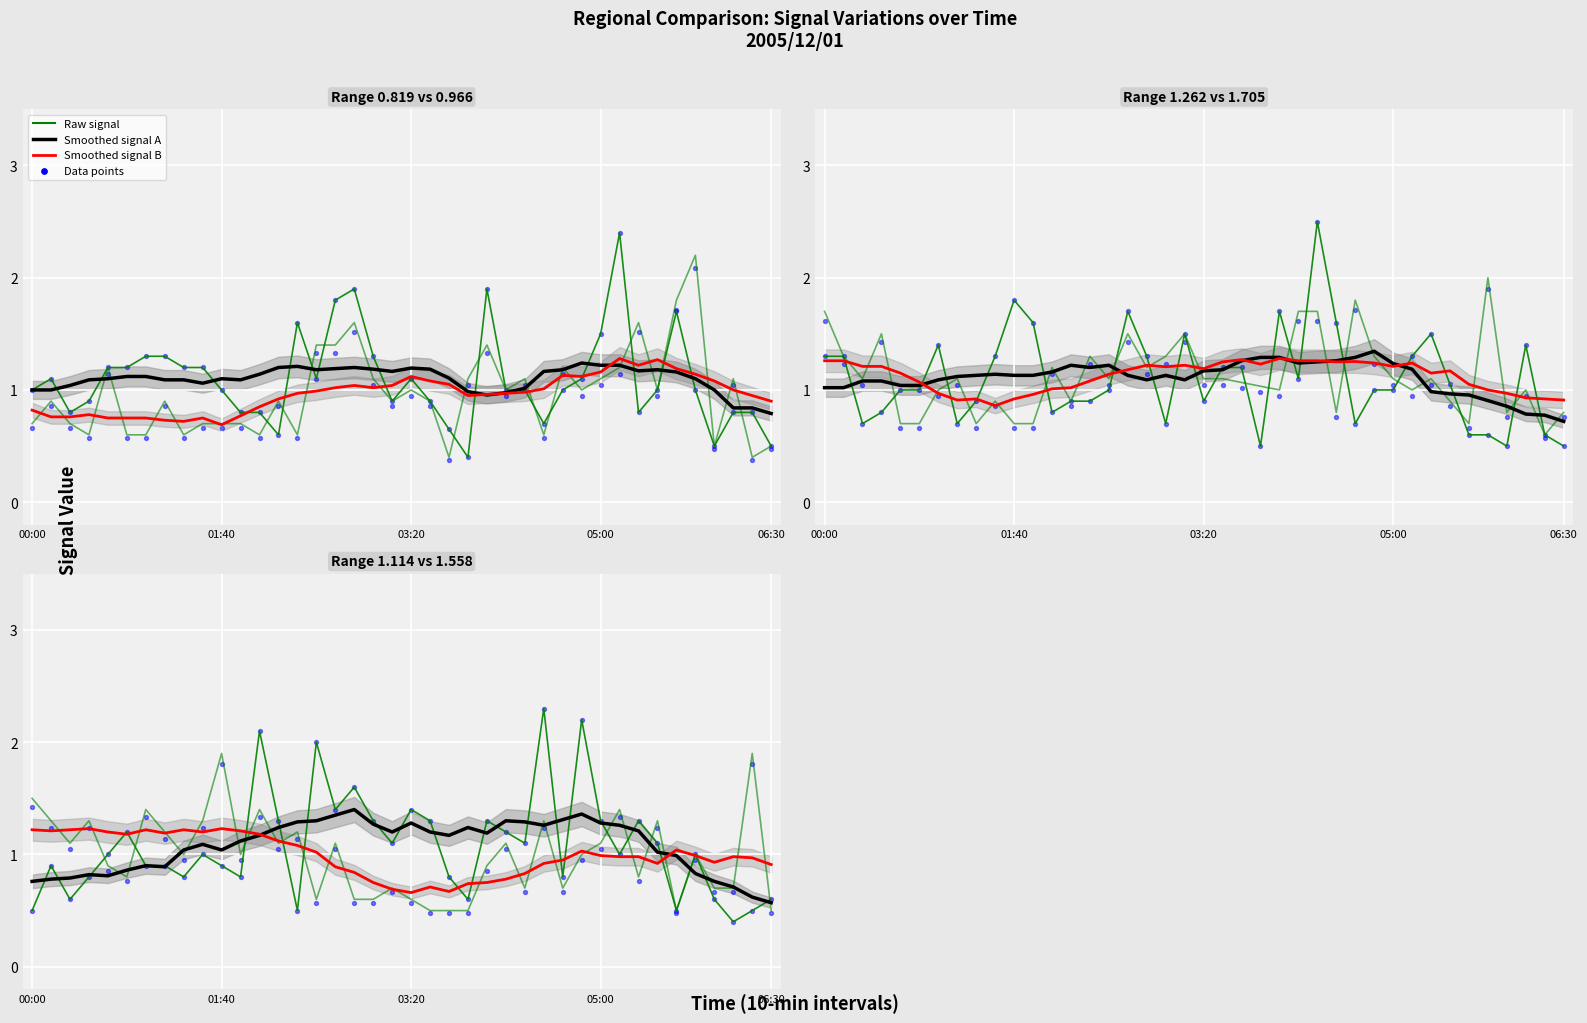

Is the value of col_b raw at 12 greater than the value of col_a scatter at 16?

No